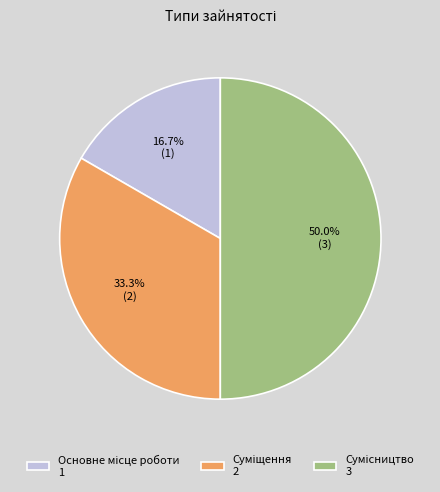

Does Суміщення account for over 50% of the chart?

No